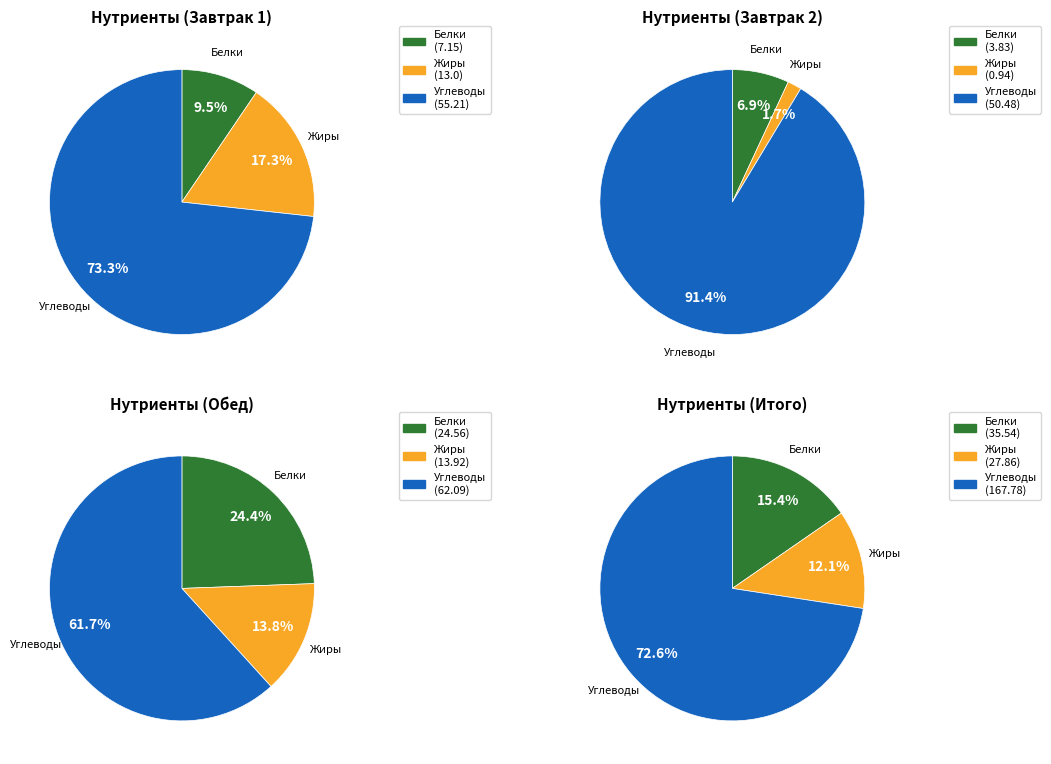

Which series has the largest range (max minus min)?

Углеводы